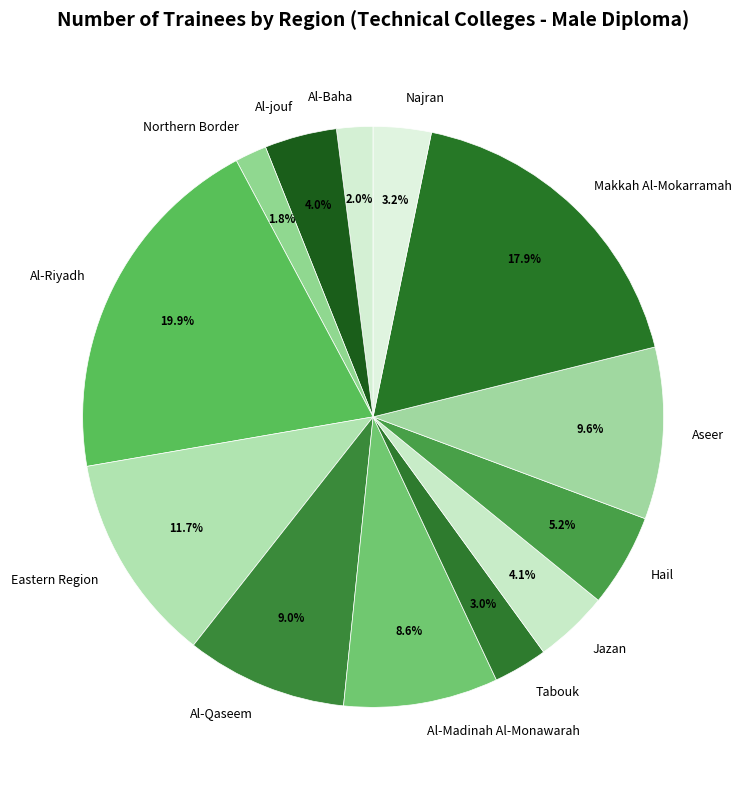

To the nearest percent, what is the difference between the largest and smallest slice percentages?

18%